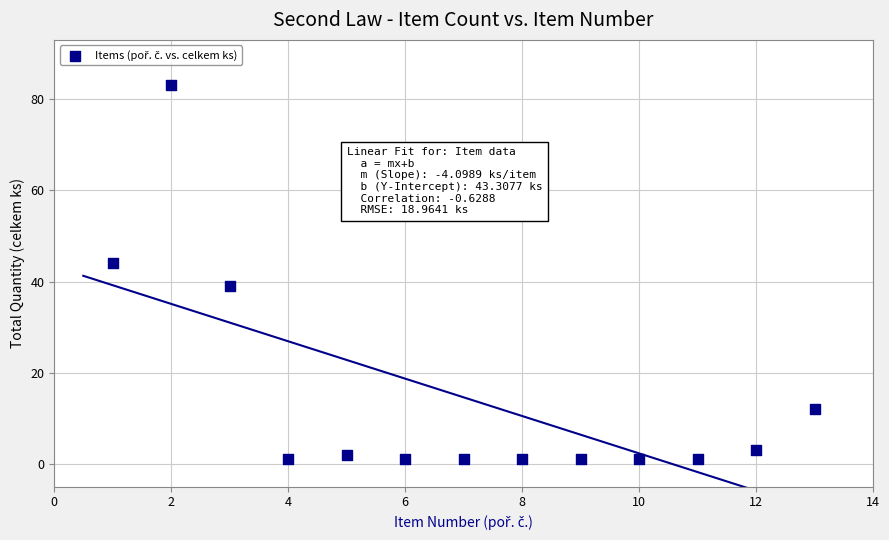

What Y value in the scatter plot is closest to 42?

44